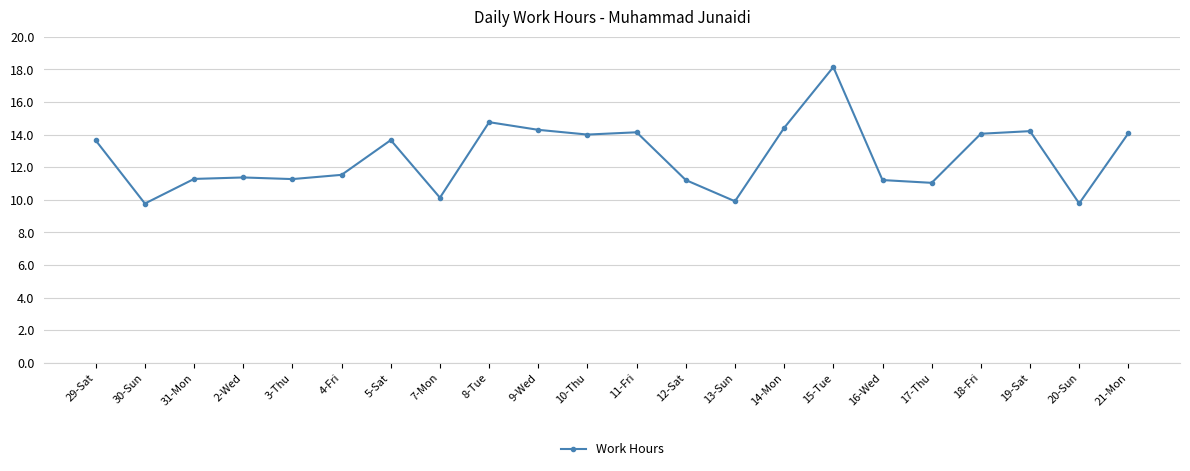

What position from the right is 20-Sun?

2